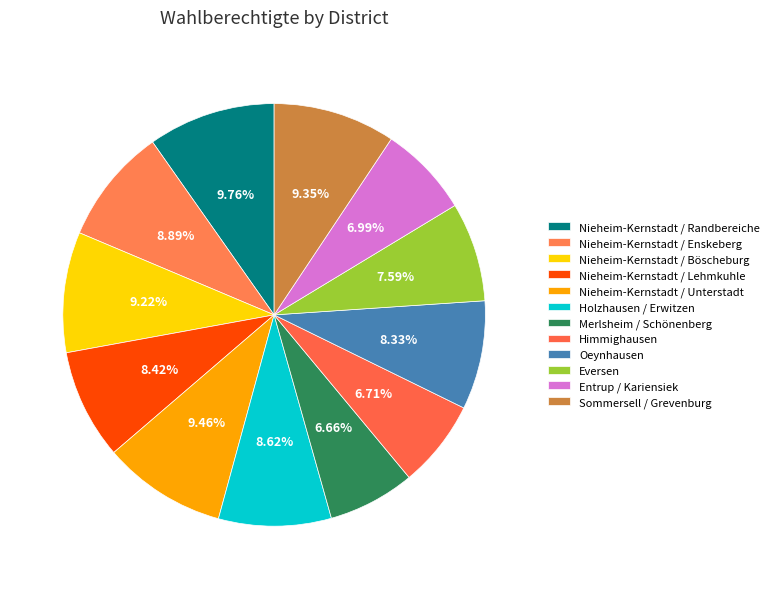

Count the number of slices in the pie.

12